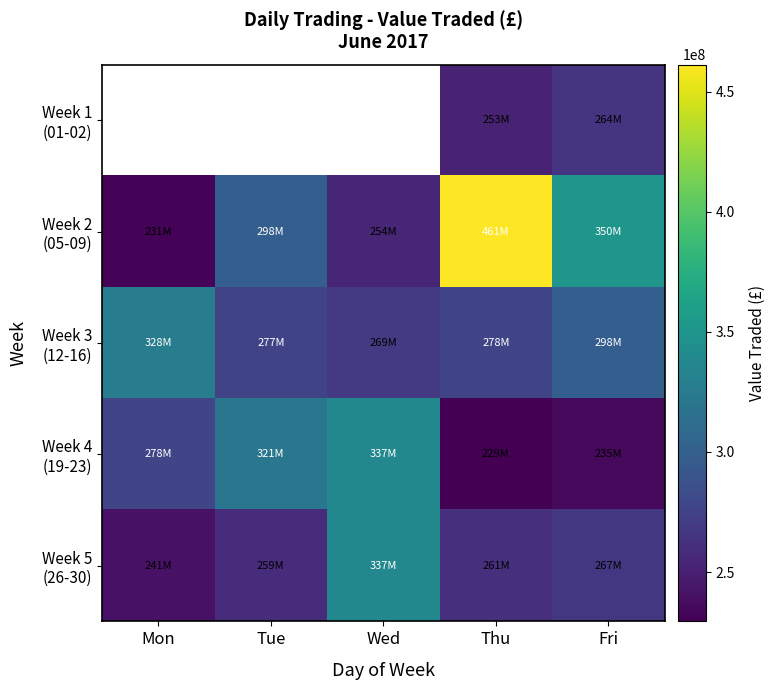

What is the smallest value displayed?

229438422.0